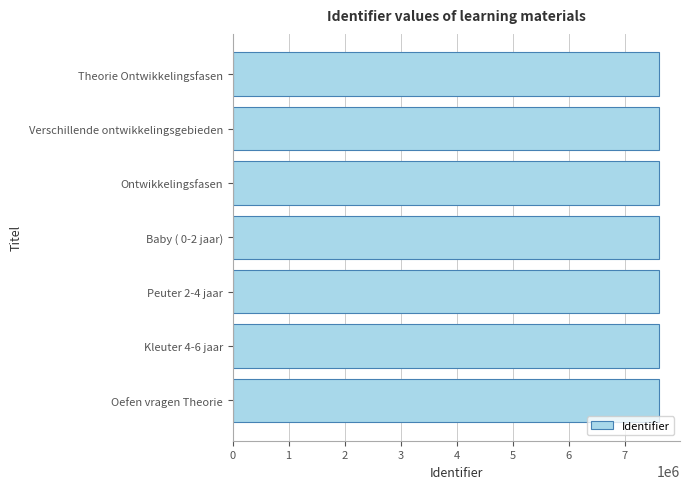

How many series are shown in this chart?

1